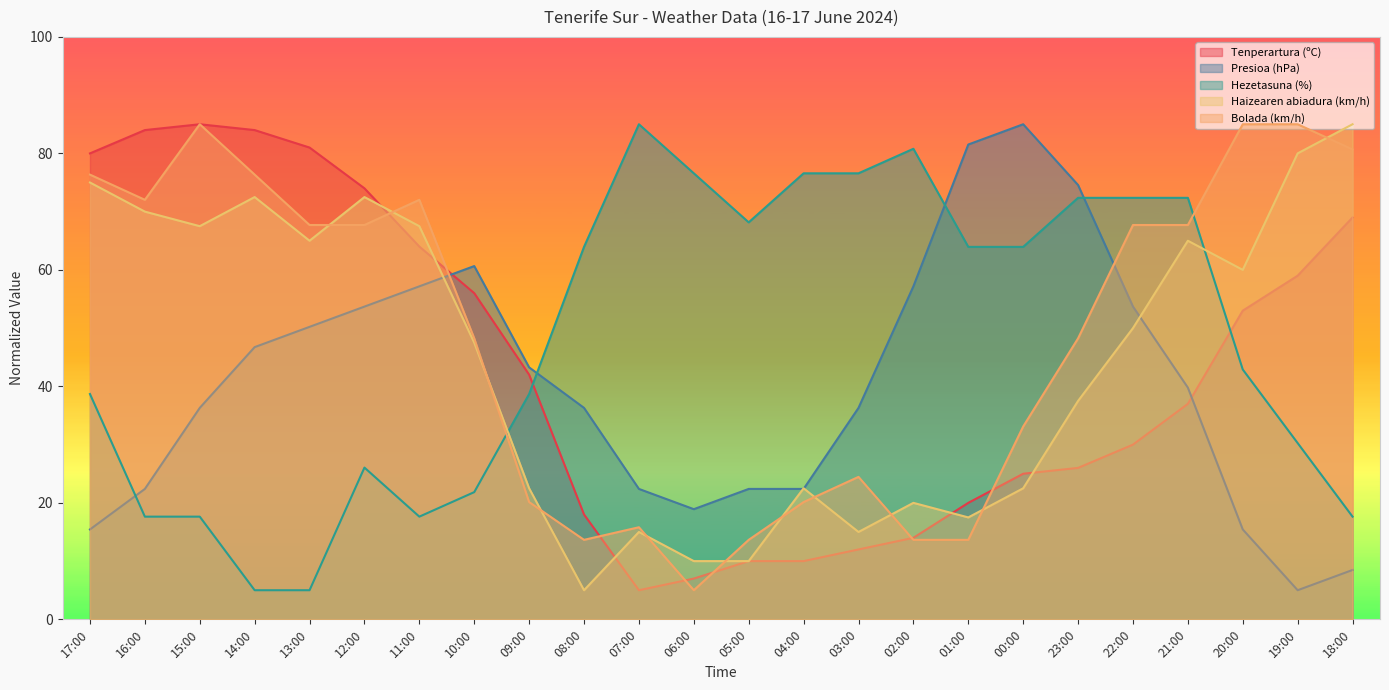

What position from the left is 16:00?

2